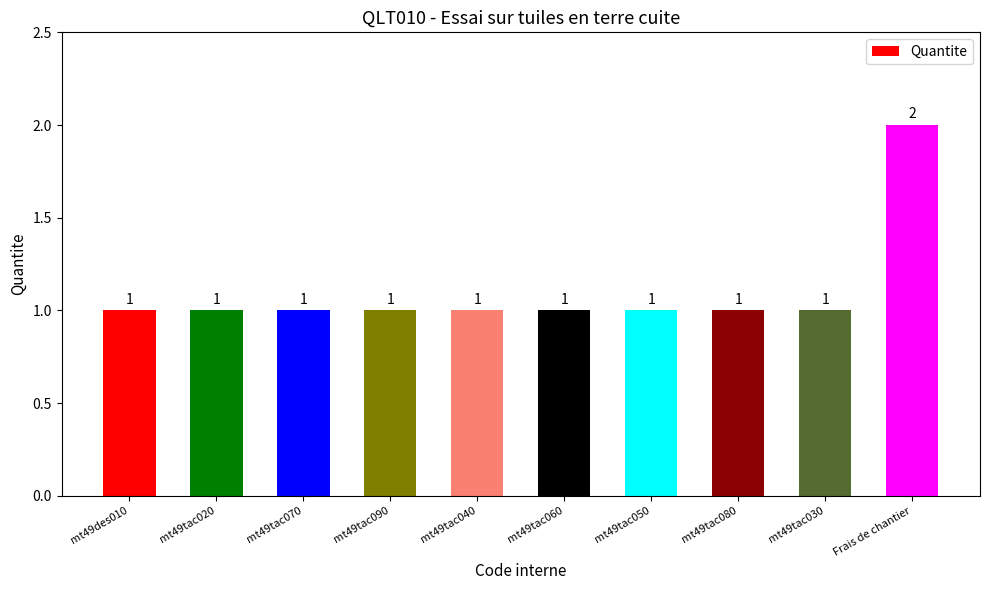

Count the number of categories in the chart.

10